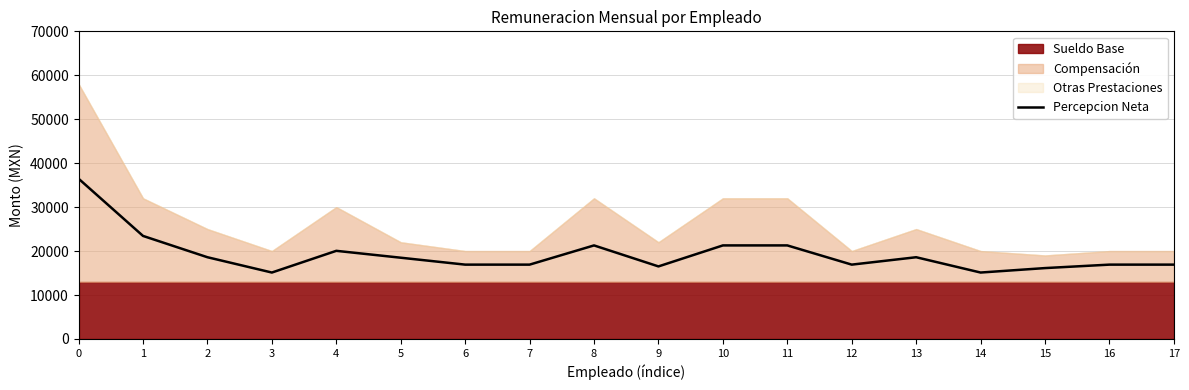

The chart shows a value of 18601.0 at 13. True or false?

True